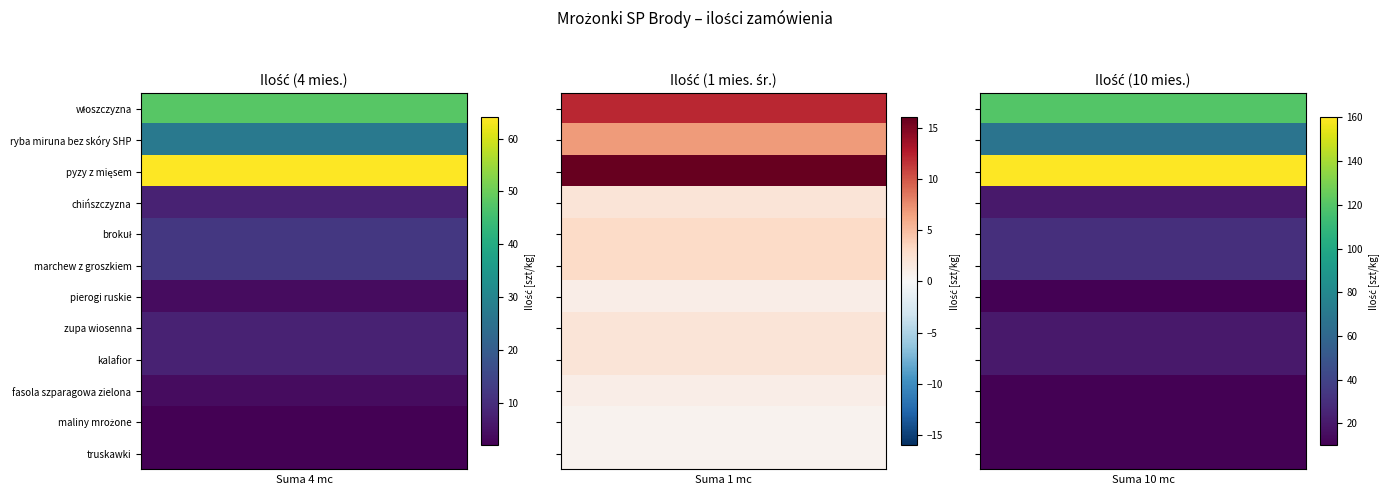

What is the difference between the truskawki values at 0 and 1?

10.0